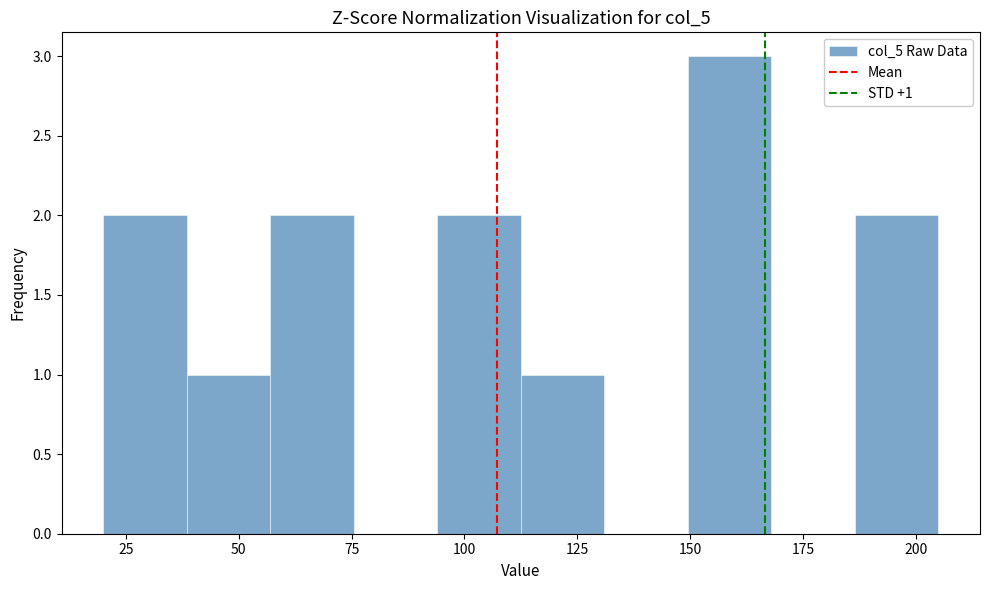

Read against the x-axis, roughly where is the centre of the tallest bar?

160